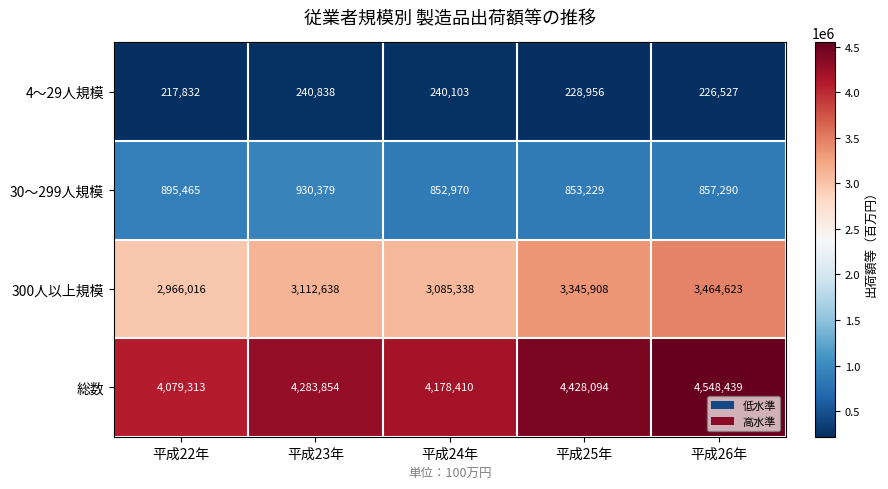

Count the number of data series in this chart.

4